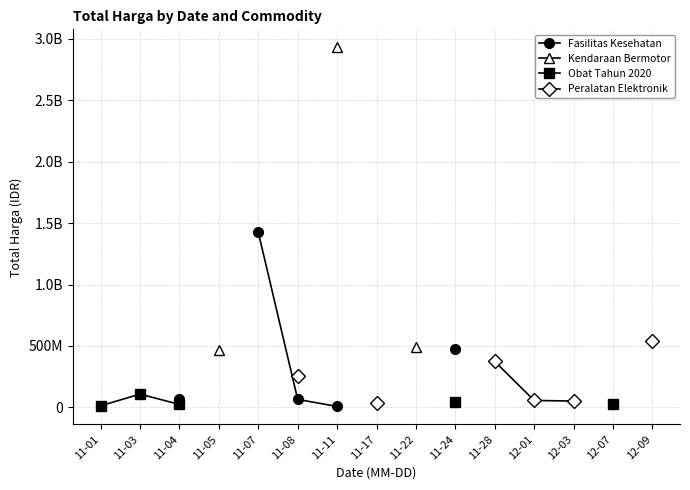

At which category does the chart reach its minimum across all series?

11-11